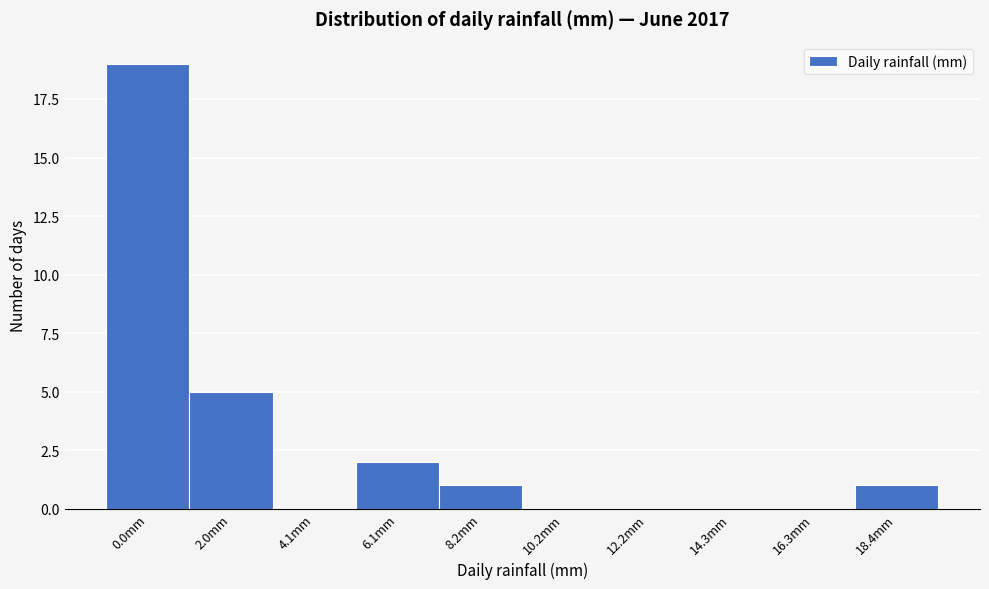

Reading left to right, extract all data points from this chart.

0.0mm=19	2.0mm=5	4.1mm=0	6.1mm=2	8.2mm=1	10.2mm=0	12.2mm=0	14.3mm=0	16.3mm=0	18.4mm=1